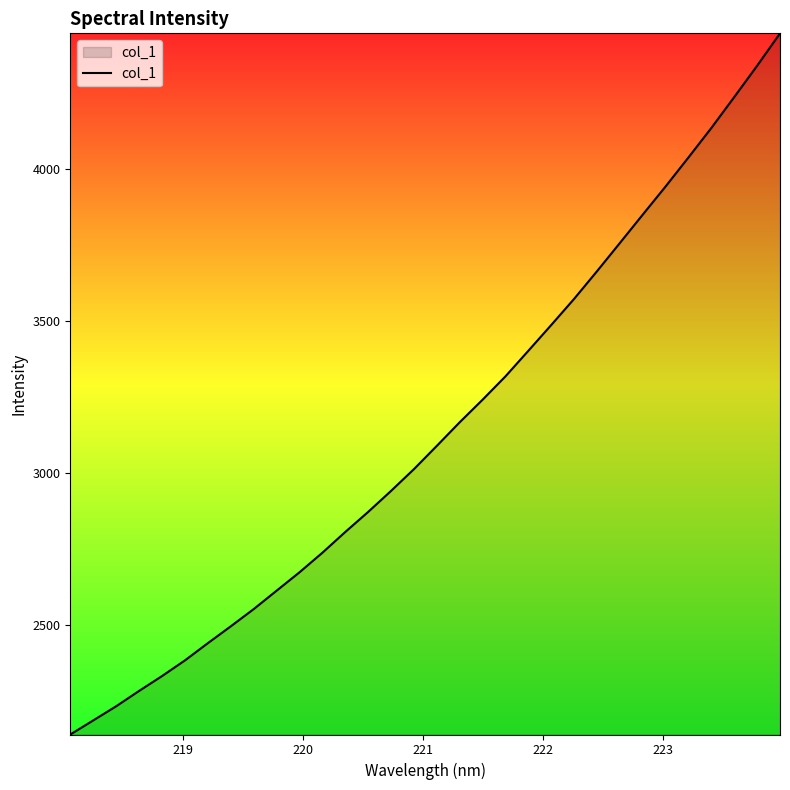

What is the minimum value shown in the chart?

2138.4